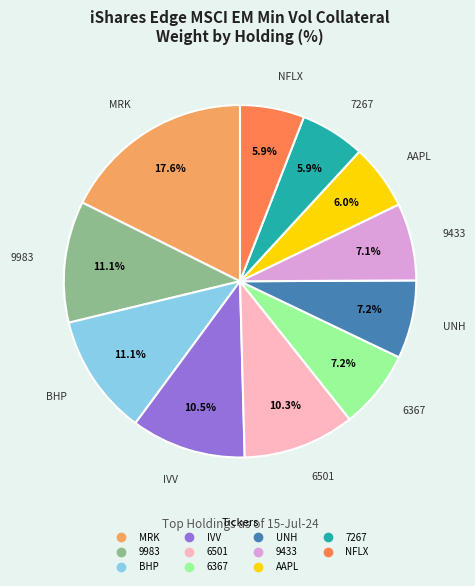

Is there a majority slice in this chart?

No